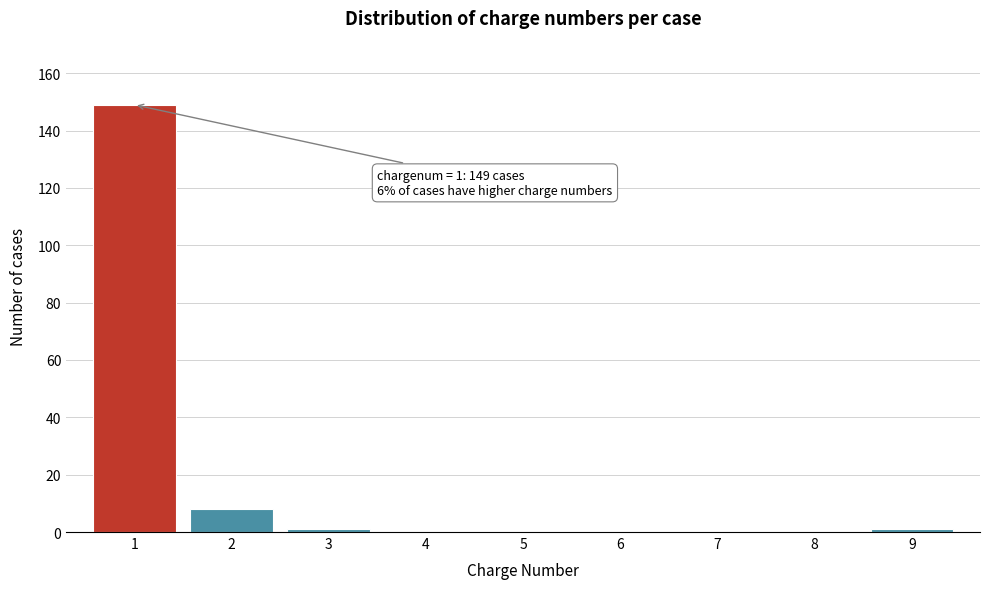

Reading right to left, what are all the values shown in this chart?

9=1	8=0	7=0	6=0	5=0	4=0	3=1	2=8	1=149